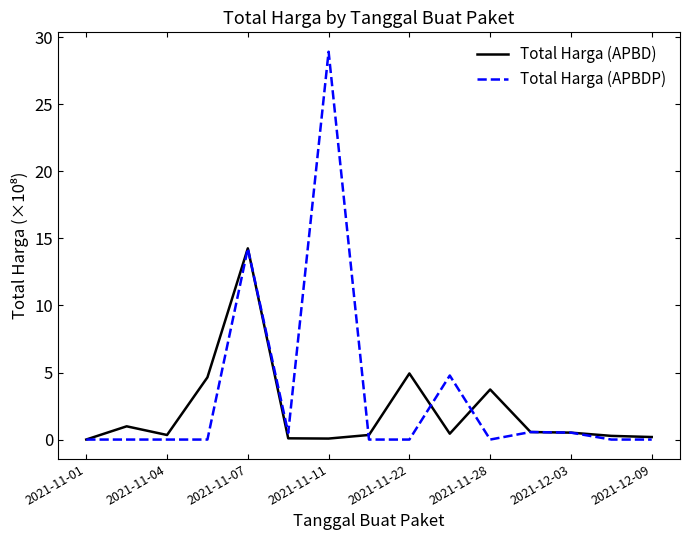

List the series in order of their peak value, lowest first.

Total Harga (APBD), Total Harga (APBDP)